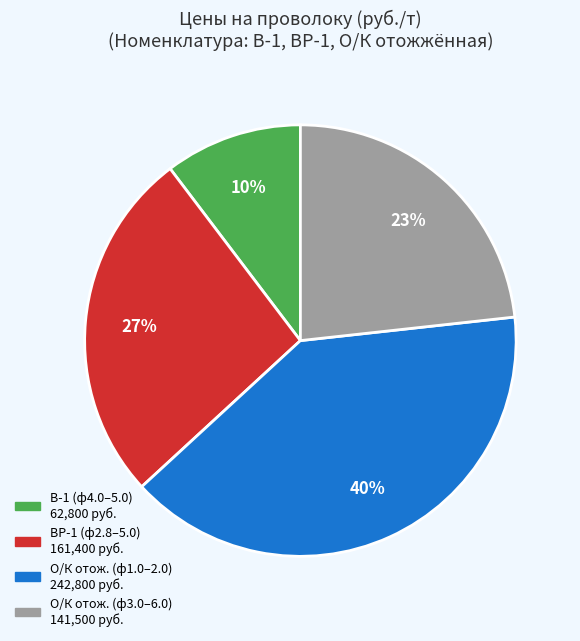

Does any single category account for the majority?

No